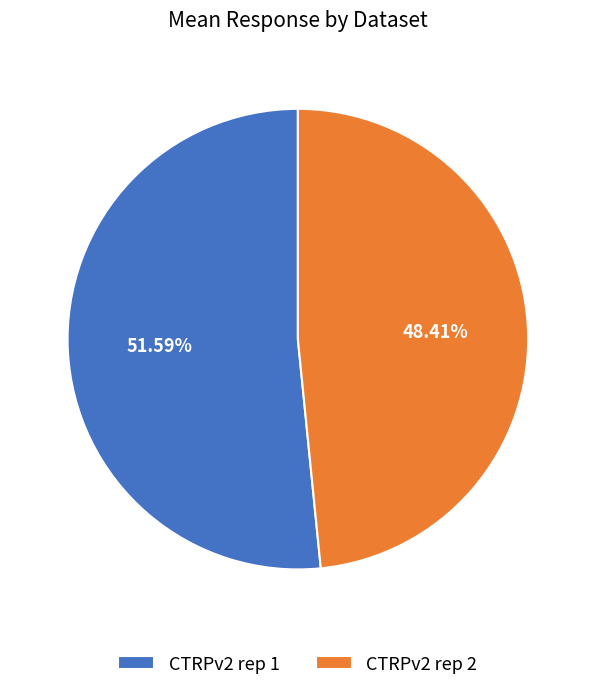

Combined, do CTRPv2 rep 1 and CTRPv2 rep 2 account for over 50%?

Yes